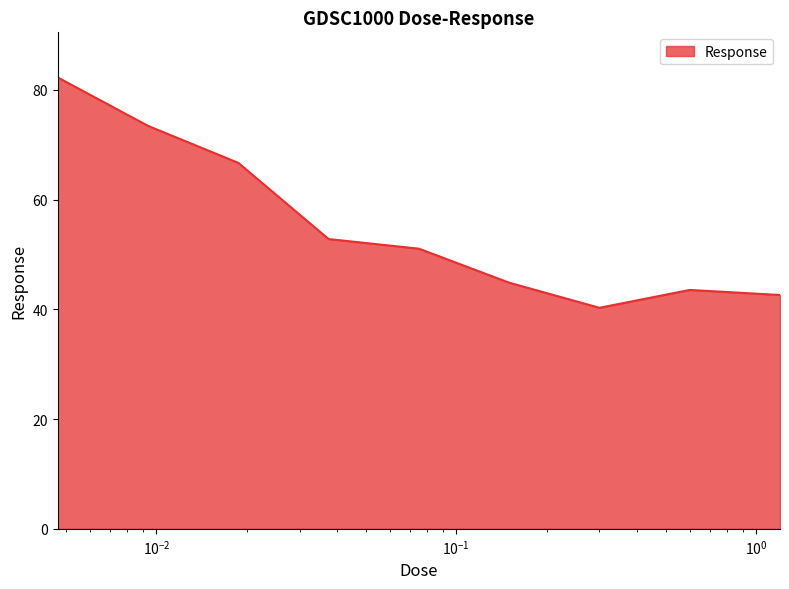

What is the smallest value displayed?

40.3